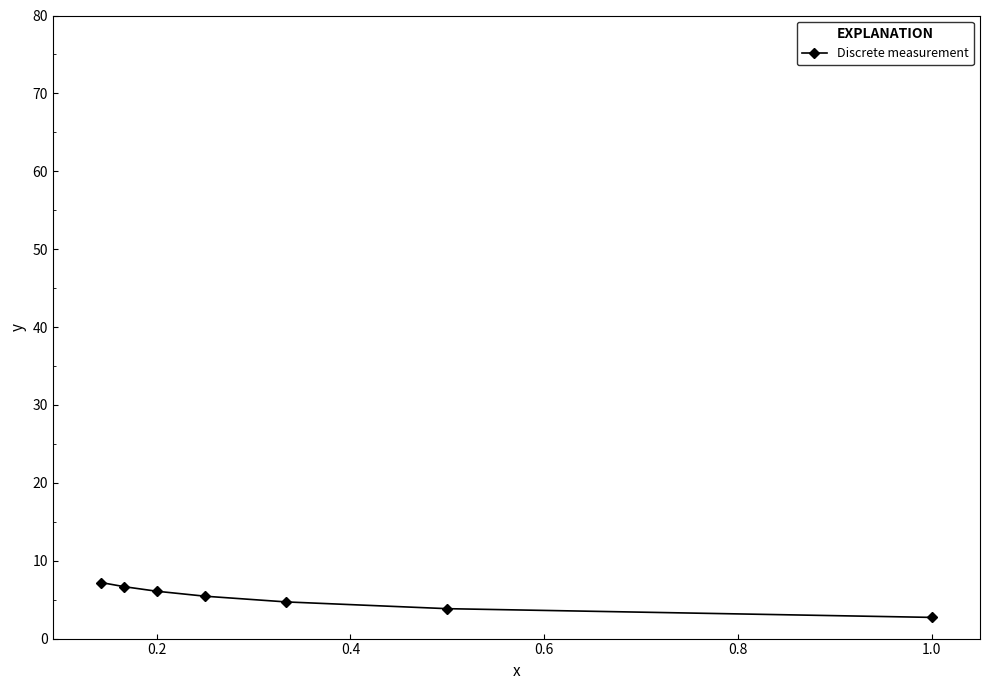

Read the value at 1.0.

2.7